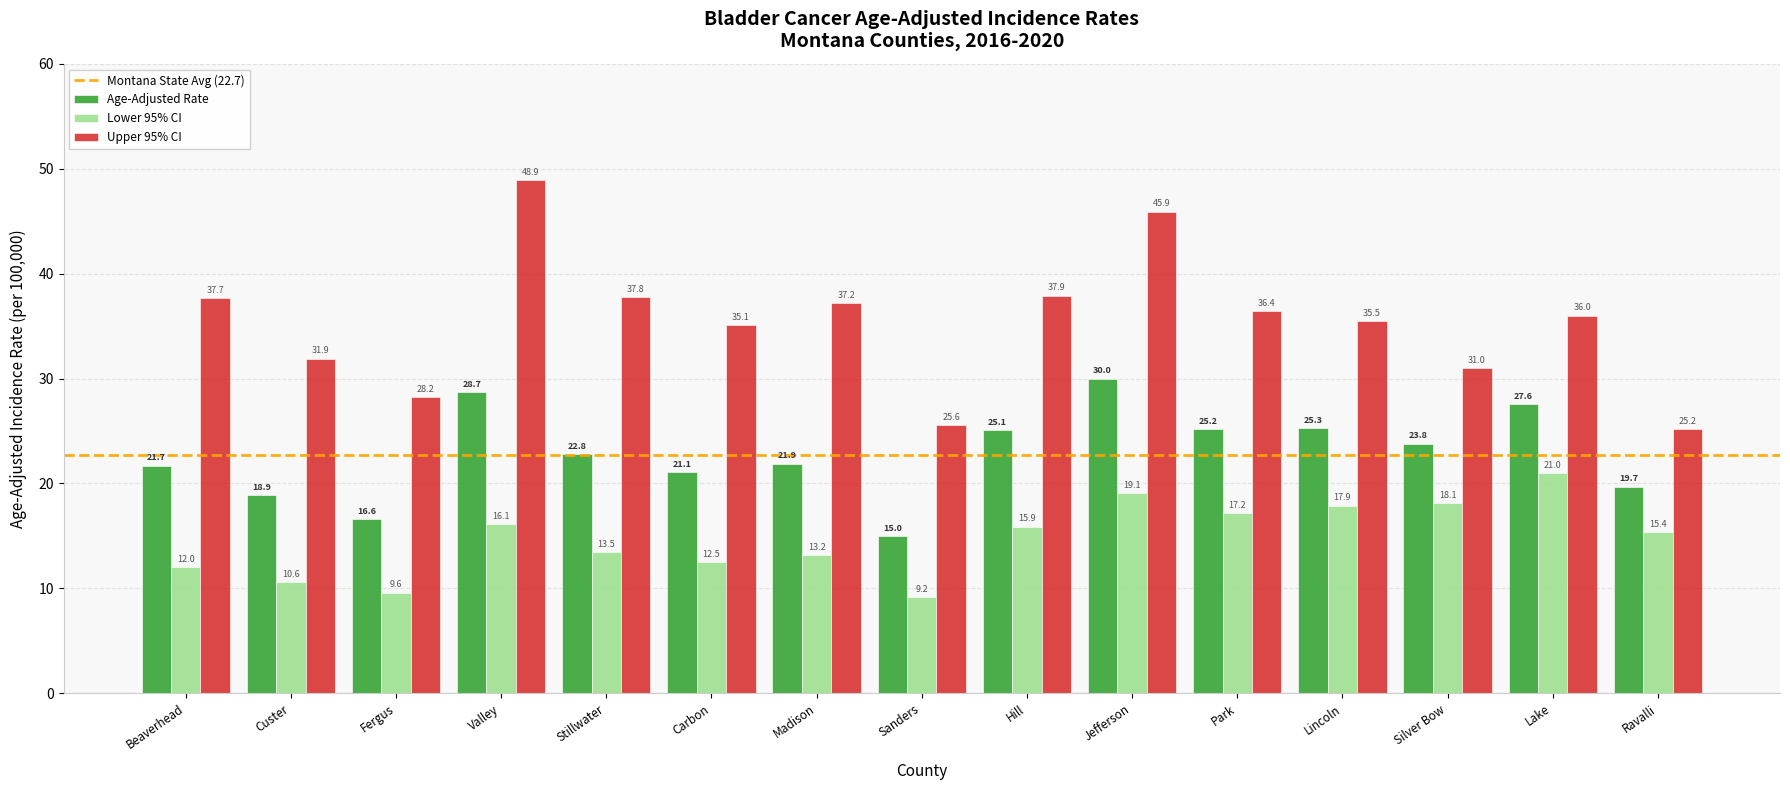

Rank the categories by Age-Adjusted Rate value from highest to lowest.

Jefferson, Valley, Lake, Lincoln, Park, Hill, Silver Bow, Stillwater, Madison, Beaverhead, Carbon, Ravalli, Custer, Fergus, Sanders